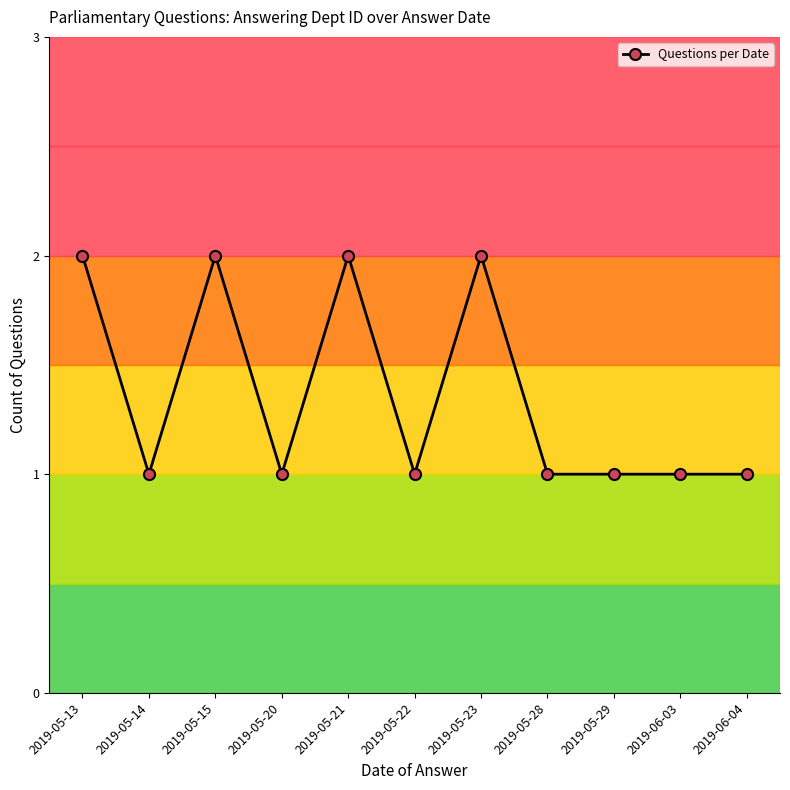

What is the difference between the maximum and second lowest values?

1